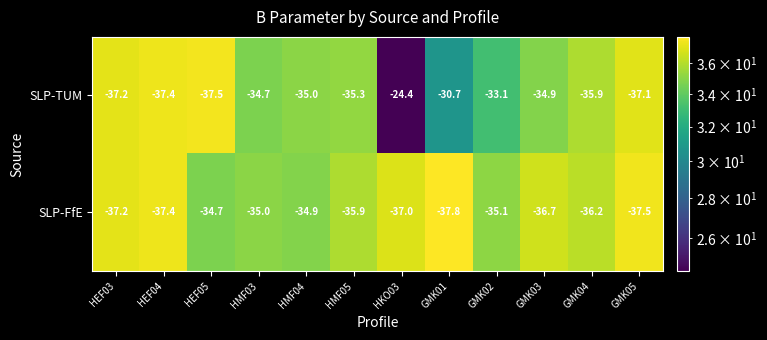

What is the sum of all SLP-TUM values?

-413.2